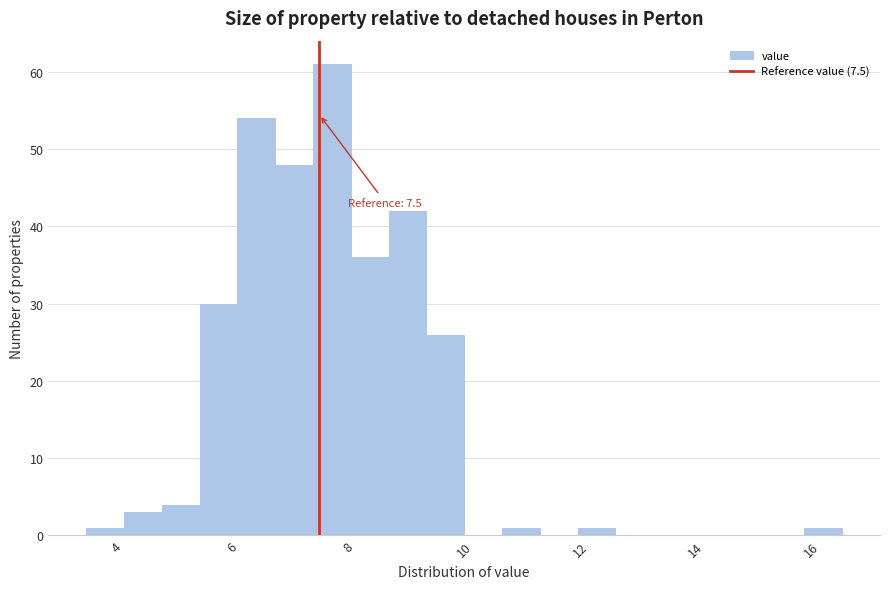

Around what value on the x-axis is the tallest bar? Give the approximate position of its centre, as read against the axis.

7.8